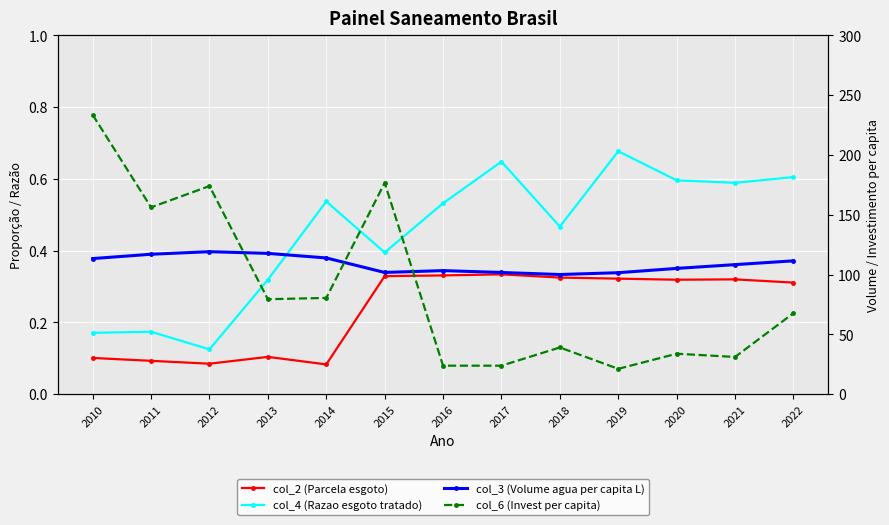

What is the value of the col_6 (Invest per capita) point at the 3rd from the left?

174.0